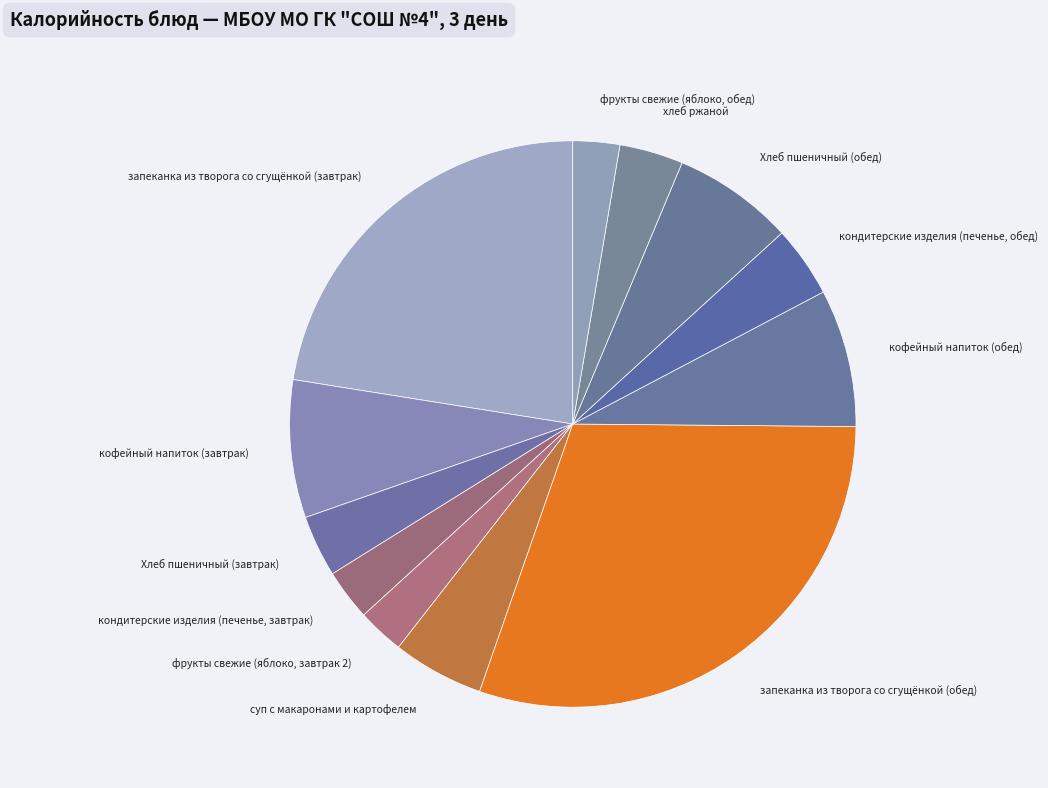

Which slice is the largest?

запеканка из творога со сгущёнкой (обед)